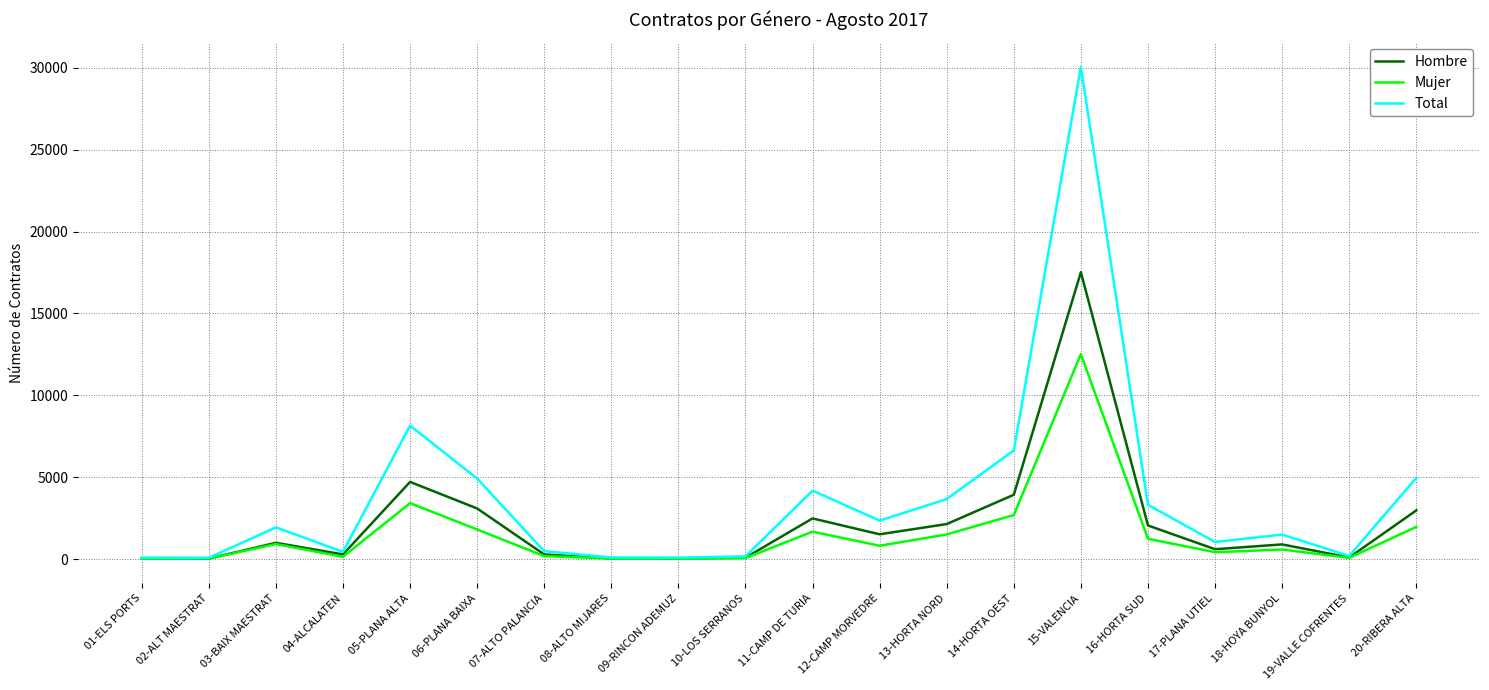

Count the number of data series in this chart.

3